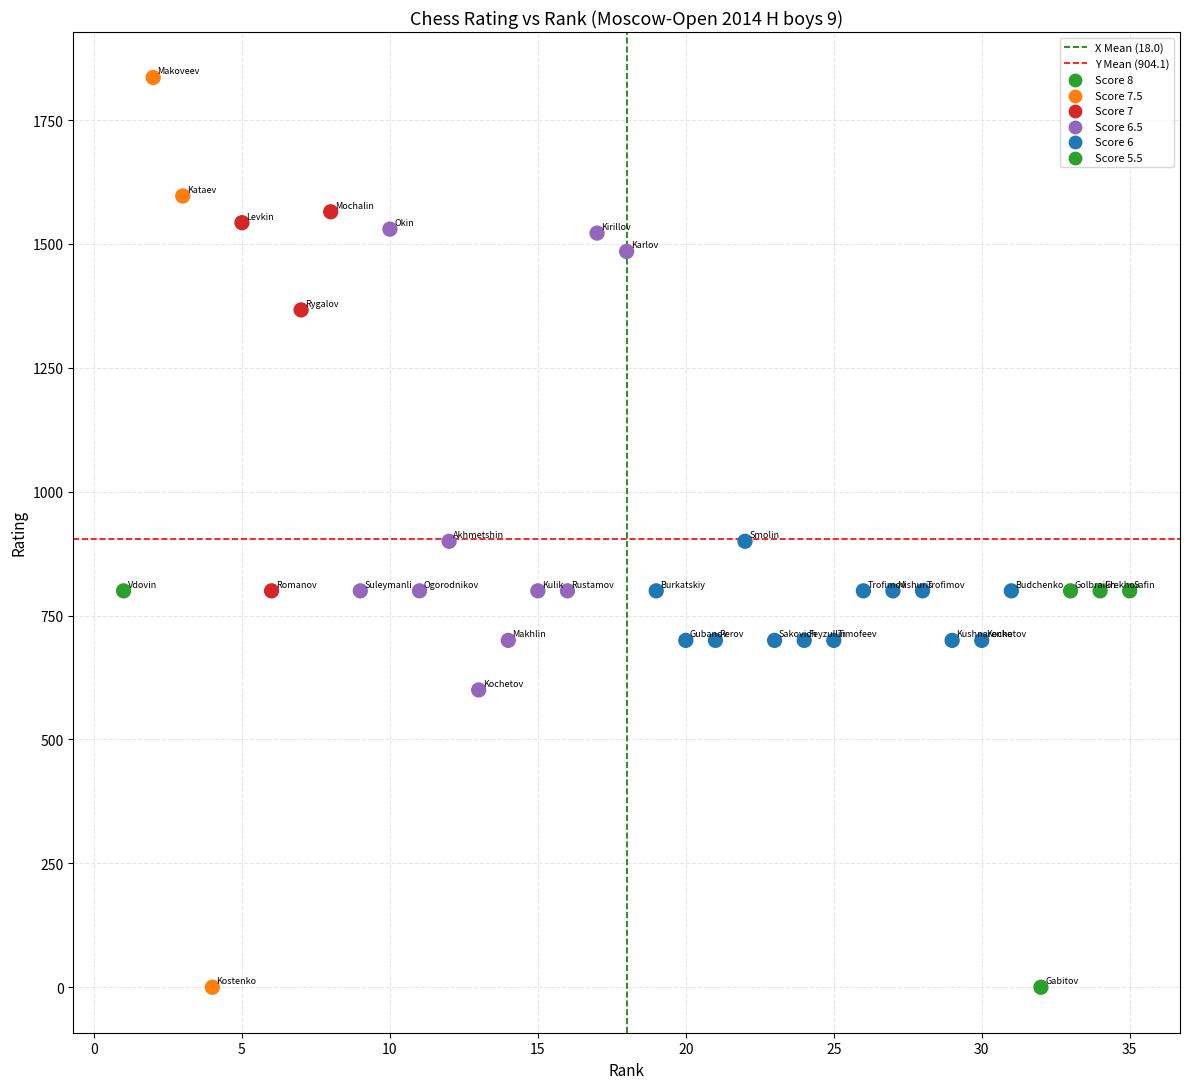

What is the range of Y values (max minus min)?

1836